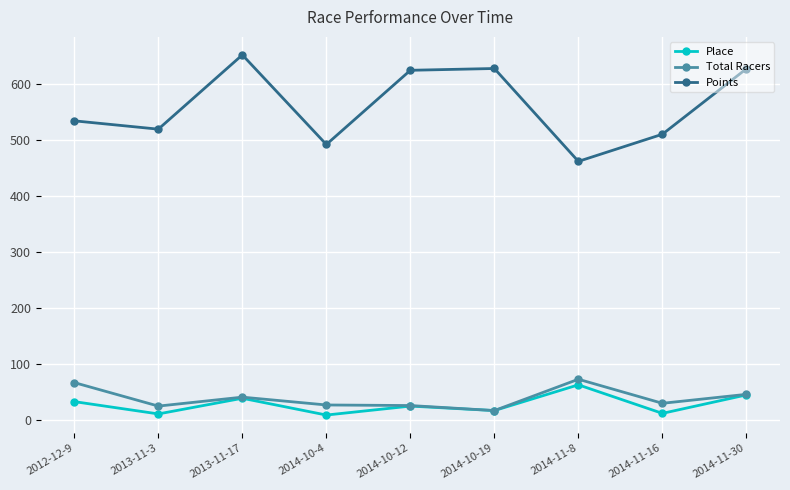

The Place series shows 17.0 at 2014-10-19. True or false?

True